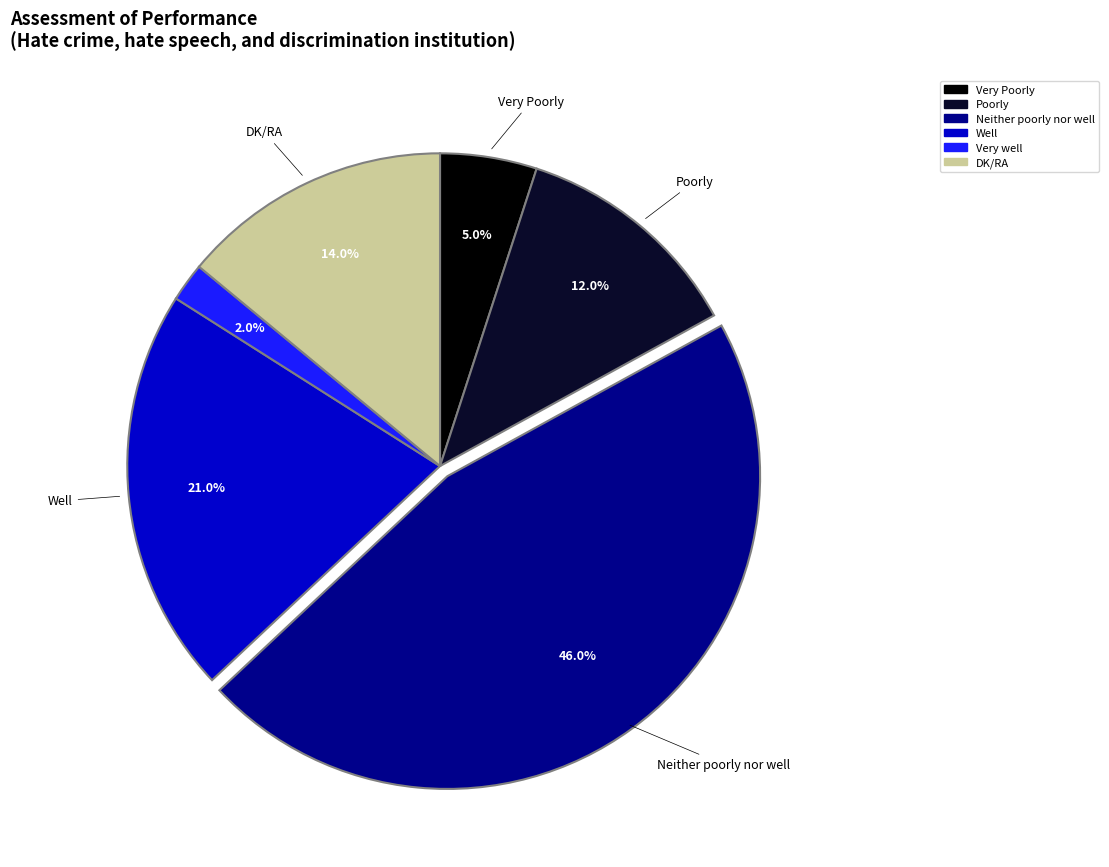

Is there a majority slice in this chart?

No